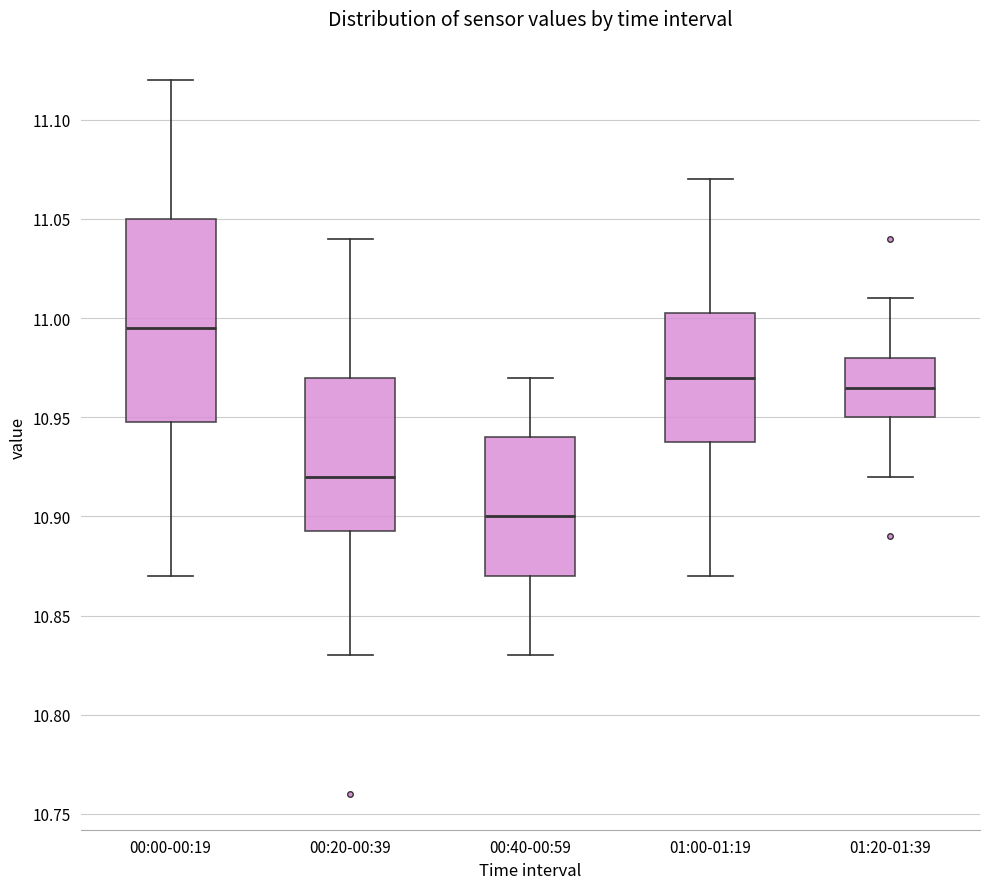

Reading left to right, transcribe this box plot: for each box, give where its median line is, the range the box spans, and where its two whiskers end, as read against the y-axis. The values are not printed on the chart, so give them approximately, as read against the axis.

00:00-00:19: median 10.995, box 10.950 to 11.050, whiskers 10.870 to 11.120
00:20-00:39: median 10.920, box 10.895 to 10.970, whiskers 10.830 to 11.040
00:40-00:59: median 10.900, box 10.870 to 10.940, whiskers 10.830 to 10.970
01:00-01:19: median 10.970, box 10.940 to 11.005, whiskers 10.870 to 11.070
01:20-01:39: median 10.965, box 10.950 to 10.980, whiskers 10.920 to 11.010